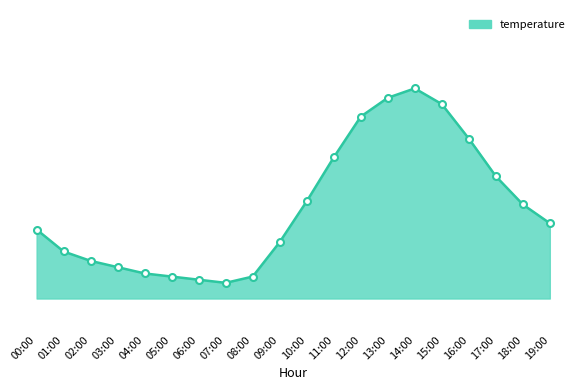

Does the chart display data point markers on the line(s)?

No